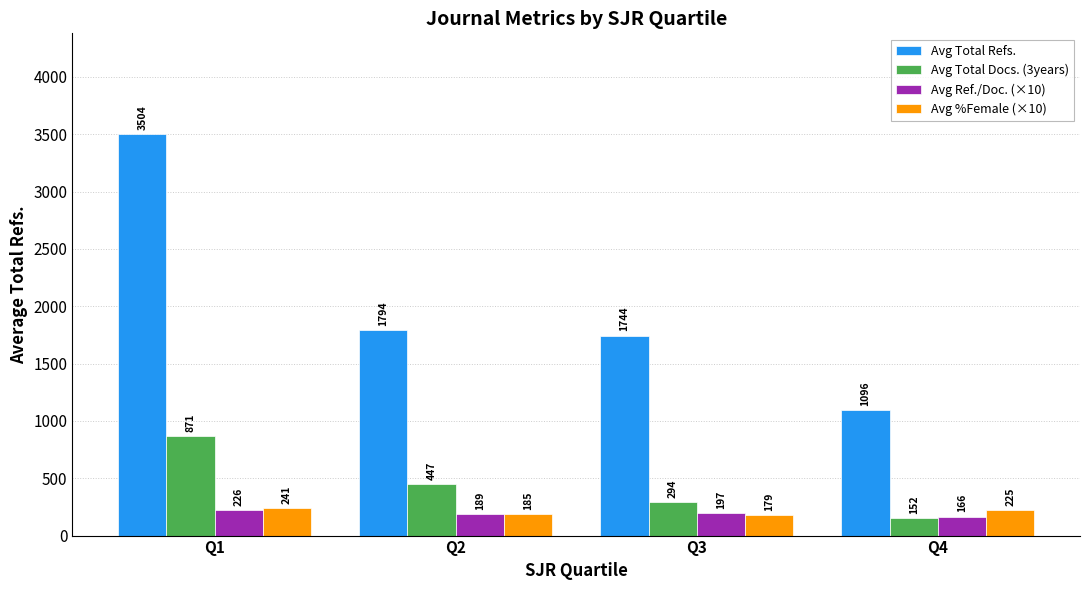

How many Avg Total Docs. (3years) values are between 294 and 871?

3